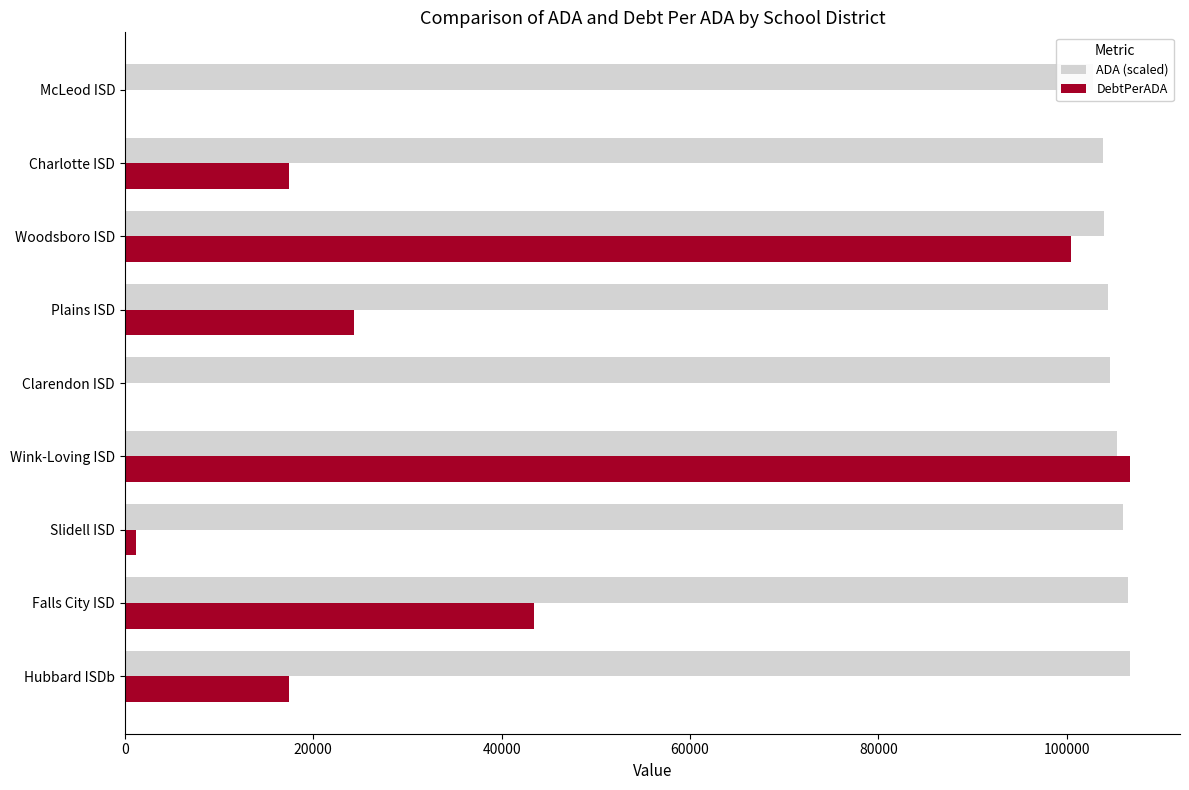

What is the value of the ADA (scaled) bar at the 5th from the left?

104555.6